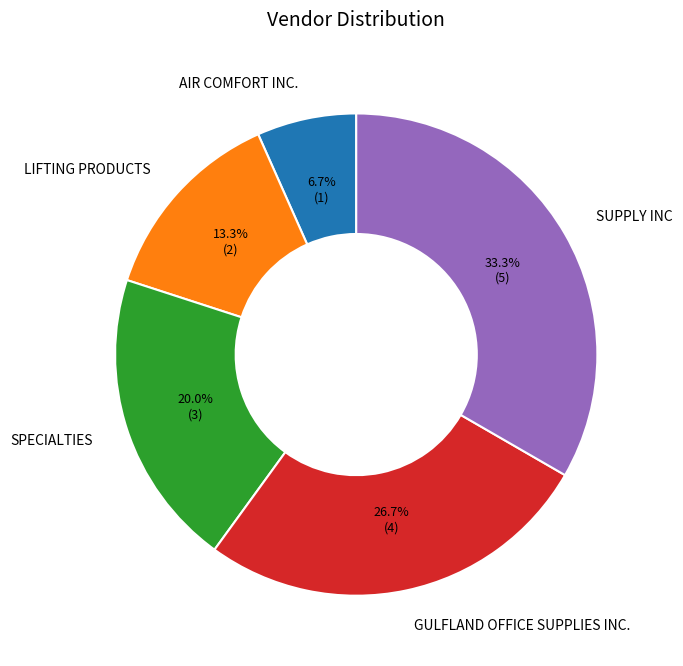

Between SPECIALTIES and GULFLAND OFFICE SUPPLIES INC., which is larger?

GULFLAND OFFICE SUPPLIES INC.